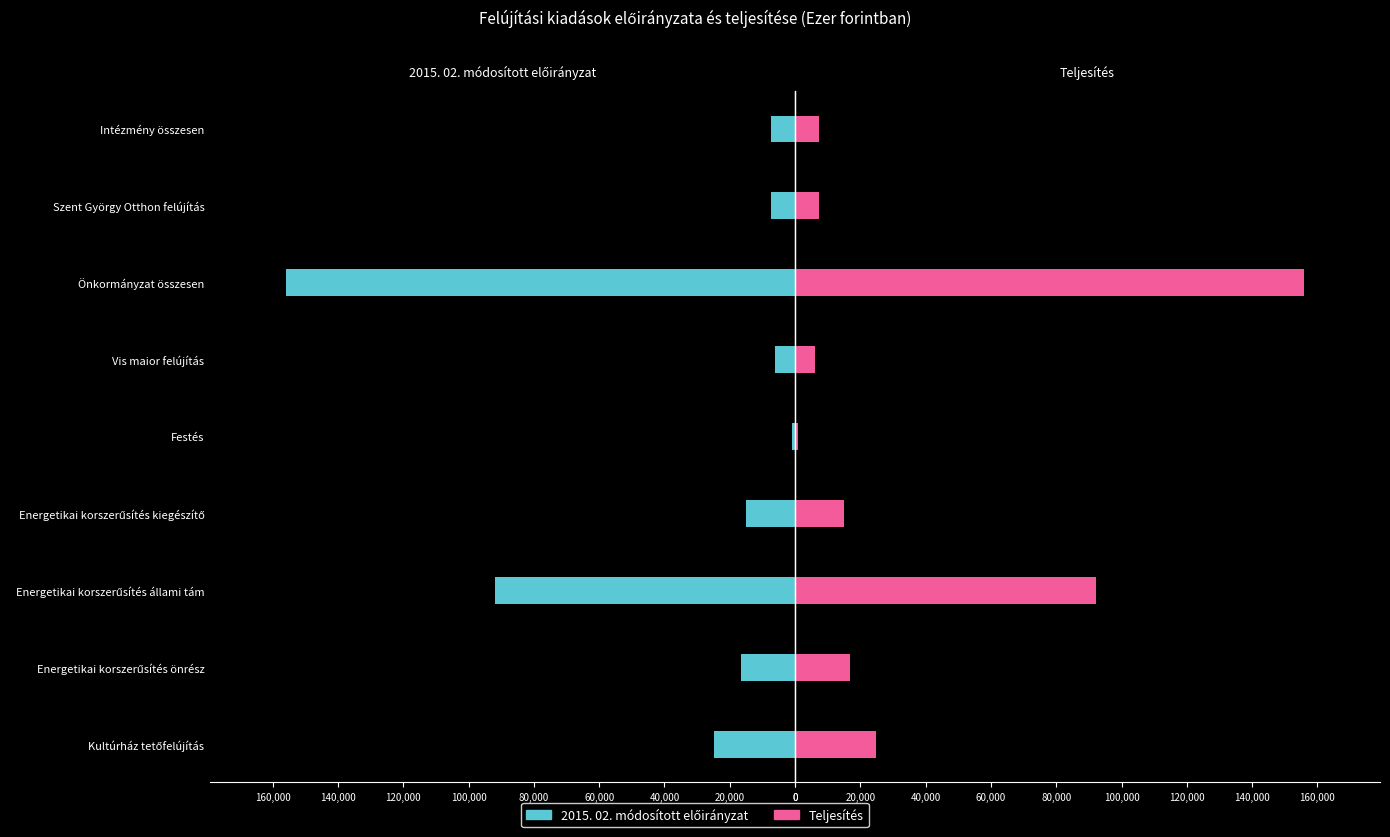

How many series are shown in this chart?

2